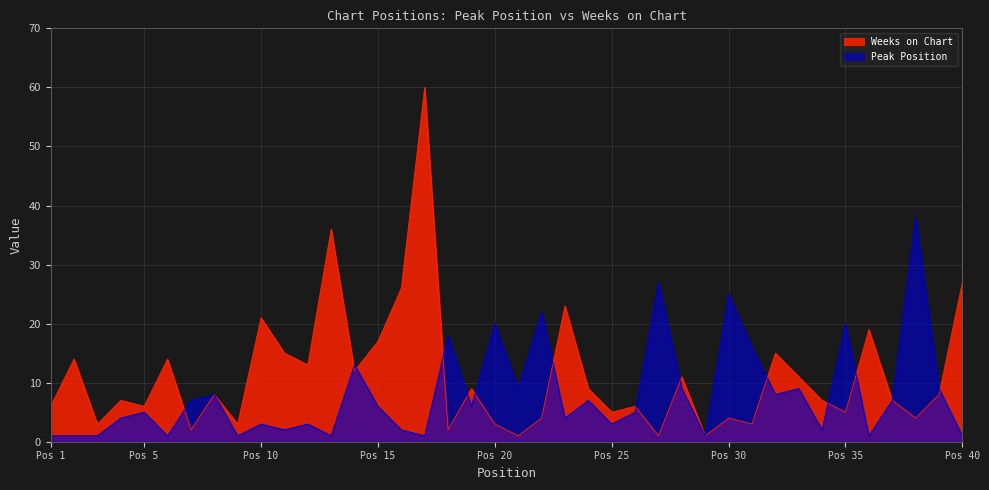

True or false: Peak Position and Weeks on Chart cross at least once.

True